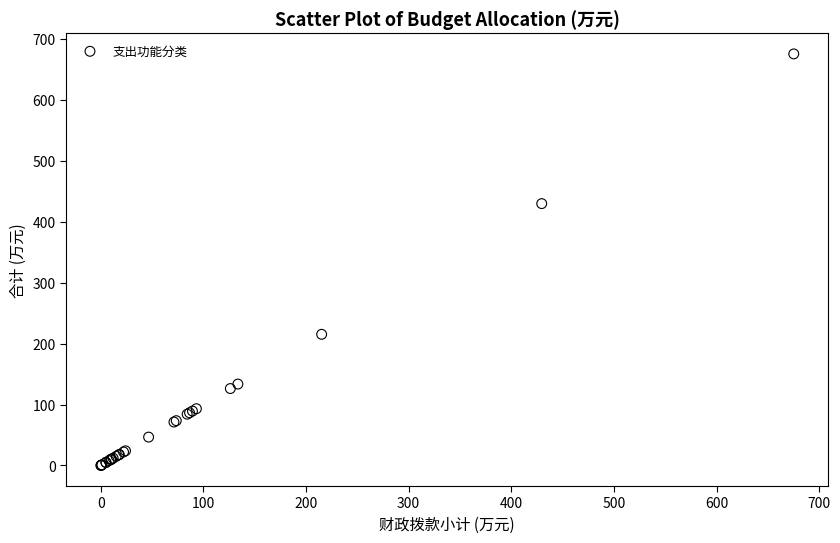

What Y value in the scatter plot is closest to 337?

429.6